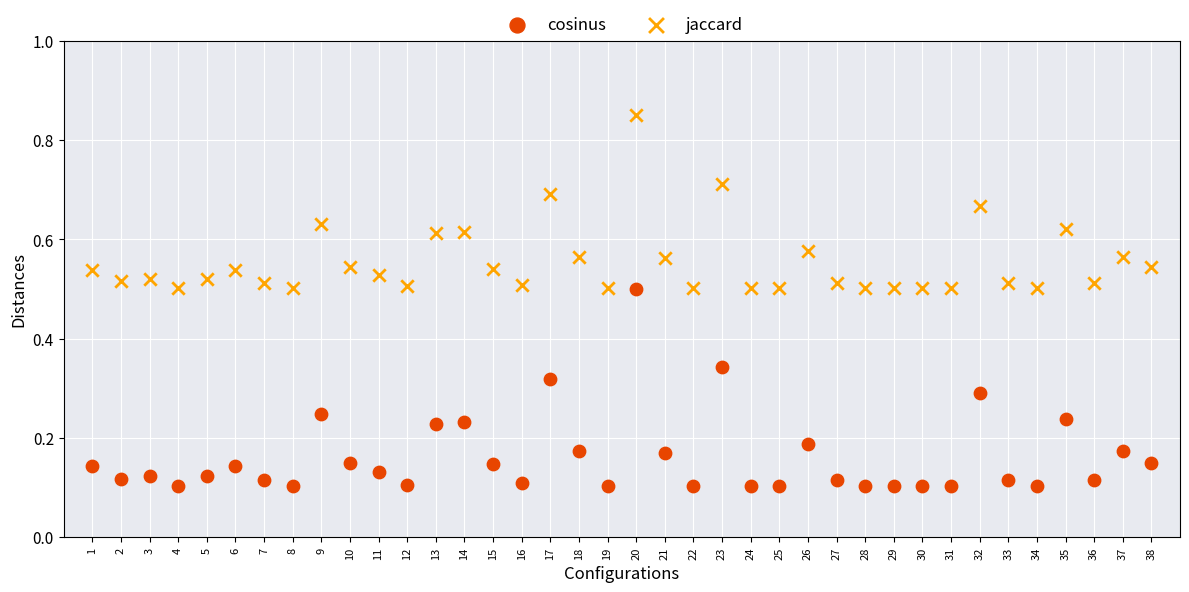

Which series contains the highest Y value?

jaccard